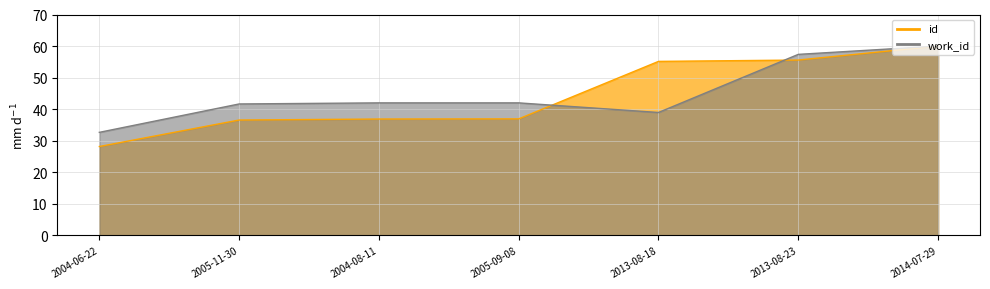

Reading right to left, transcribe all the data shown in this chart.

id: 60.0	55.6	55.1	36.9	36.9	36.5	28.1
work_id: 60.0	57.4	38.9	42.0	42.0	41.6	32.6